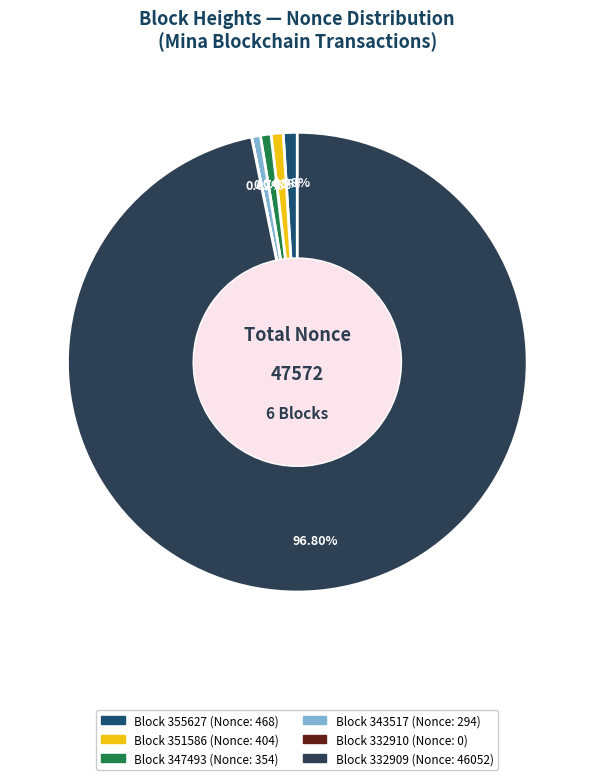

Is there any slice that represents more than half of the pie?

Yes